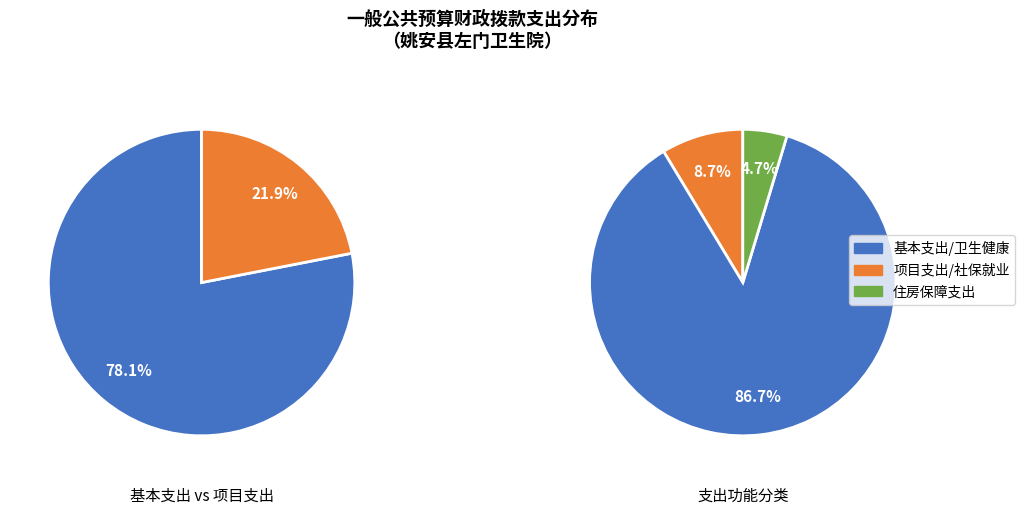

Combined, what portion of the pie is 卫生健康支出 and 社会保障和就业支出?

95.3%